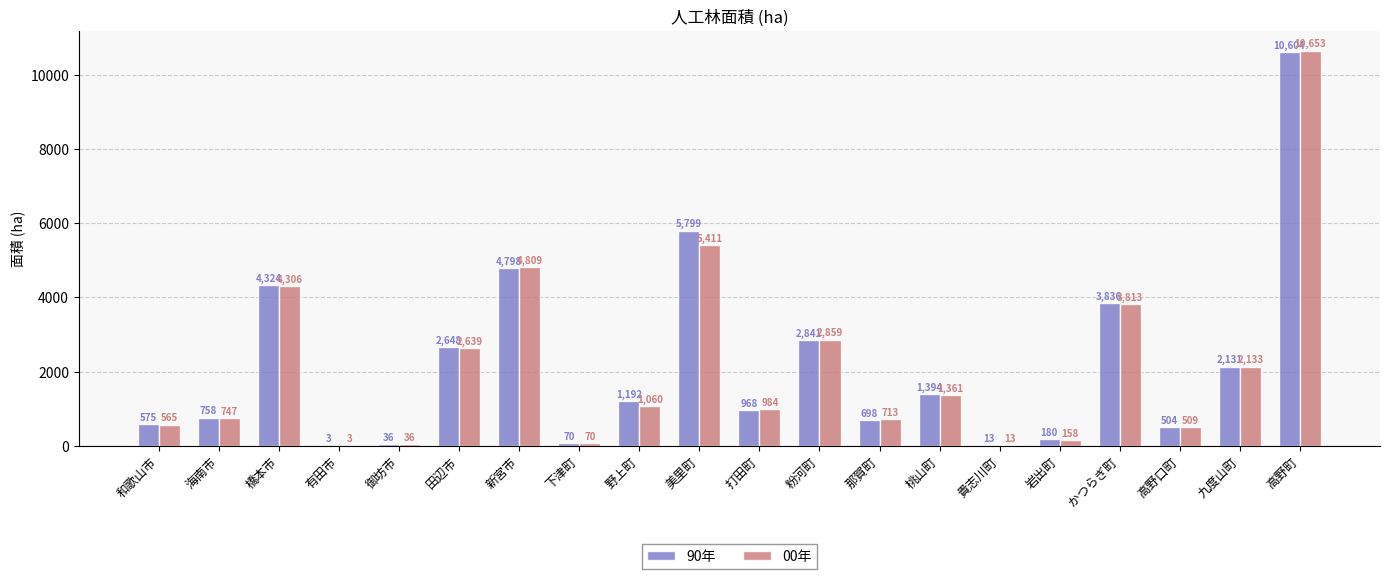

Between 有田市 and 九度山町, which series saw the biggest shift?

00年